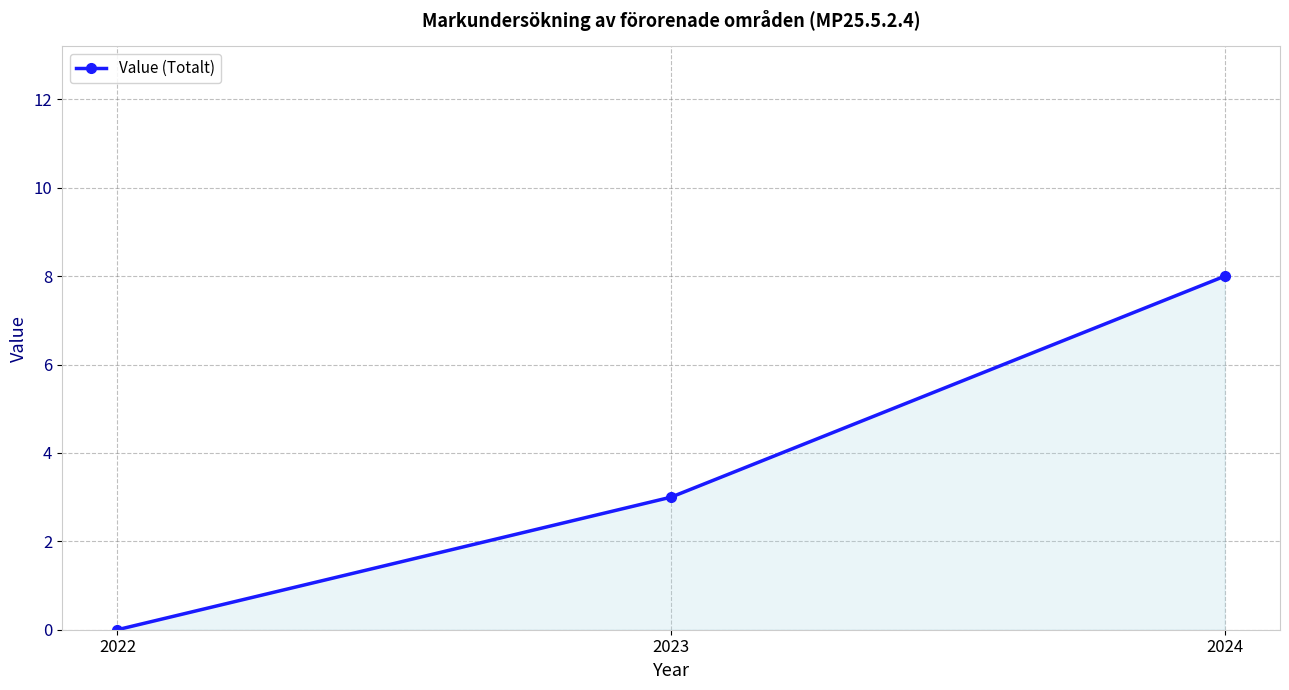

Reading left to right, list all the values displayed in this chart.

0	3	8